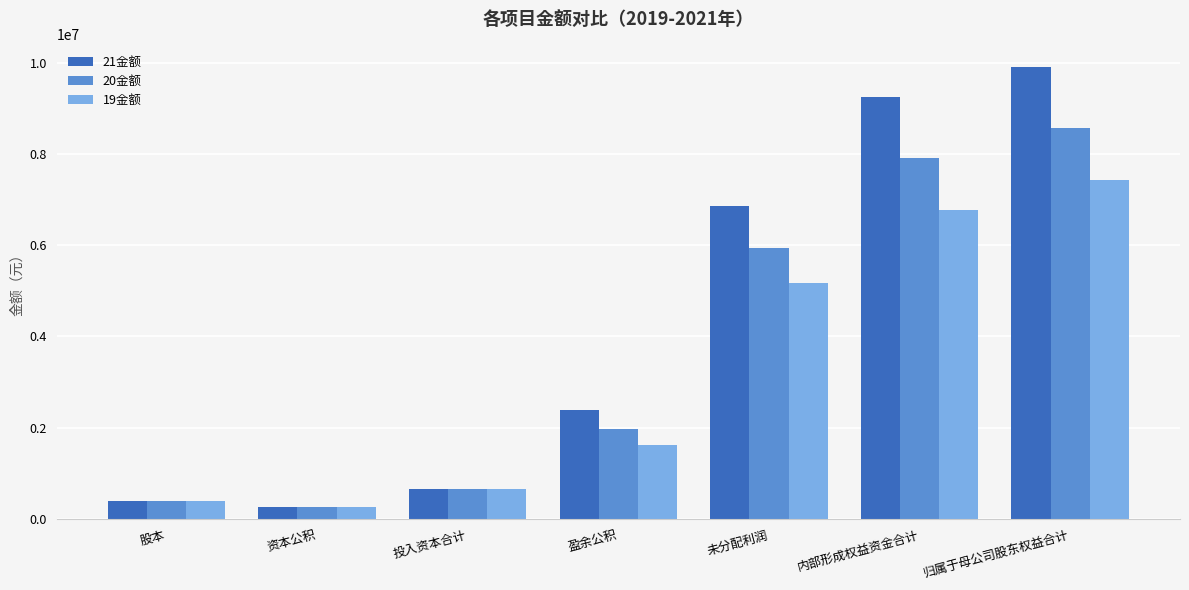

Rank the series by their maximum value, from highest to lowest.

21金额, 20金额, 19金额